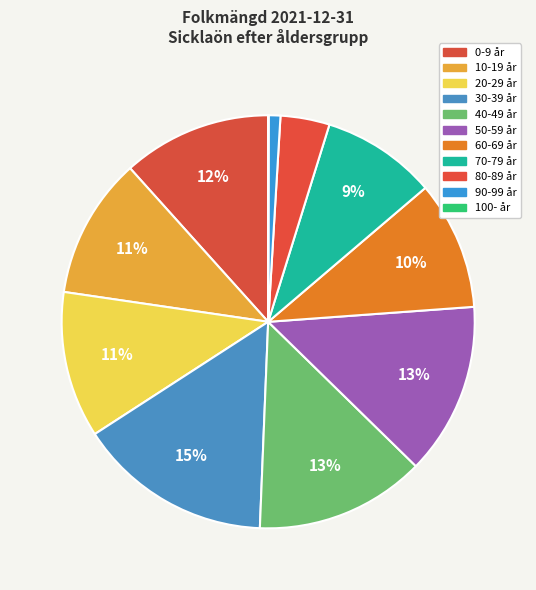

To the nearest percent, what portion does 70-79 år represent?

9%